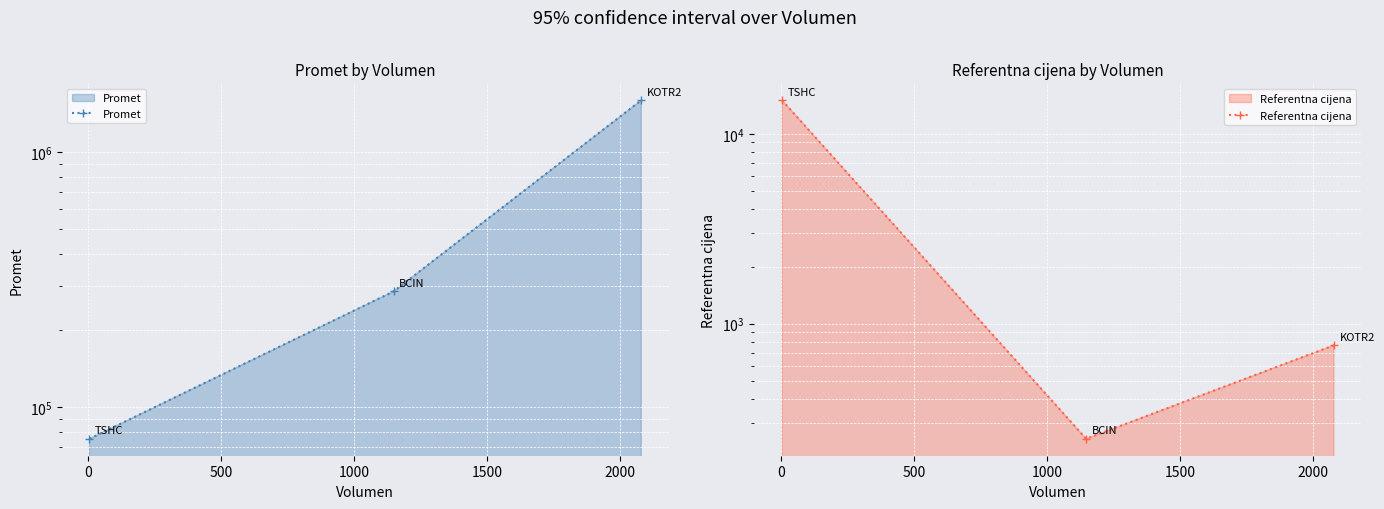

Does the chart display data point markers on the line(s)?

Yes